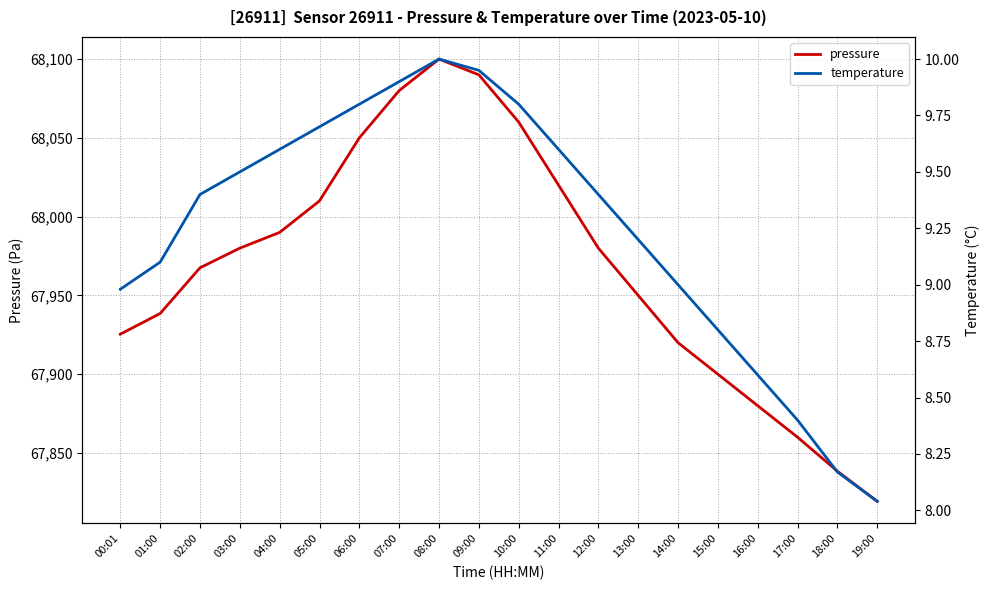

What is the sum of the pressure values at 11:00 and 17:00?

135880.0